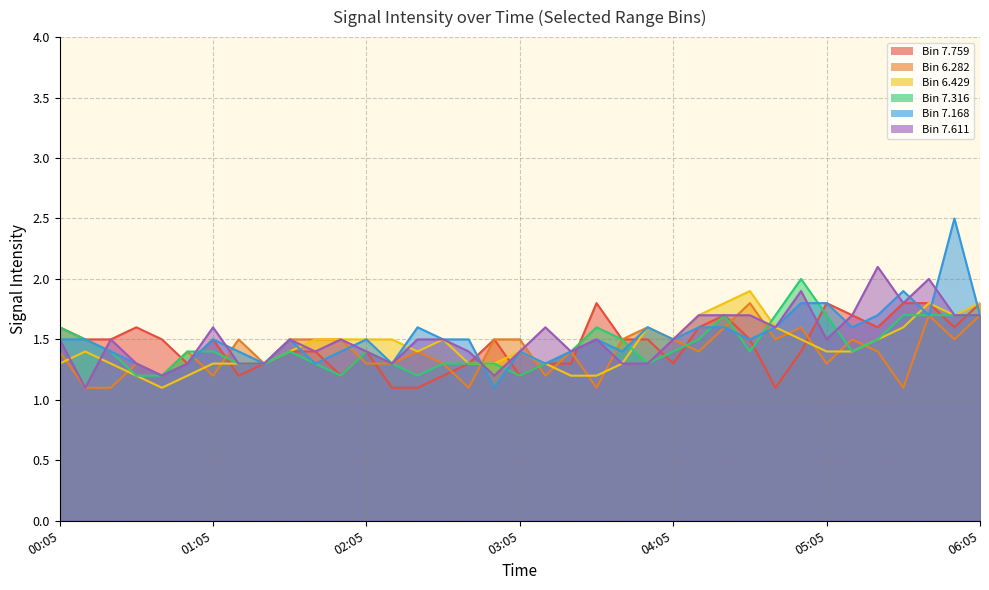

What is the approximate value of 7.168 at 00:05?

1.5